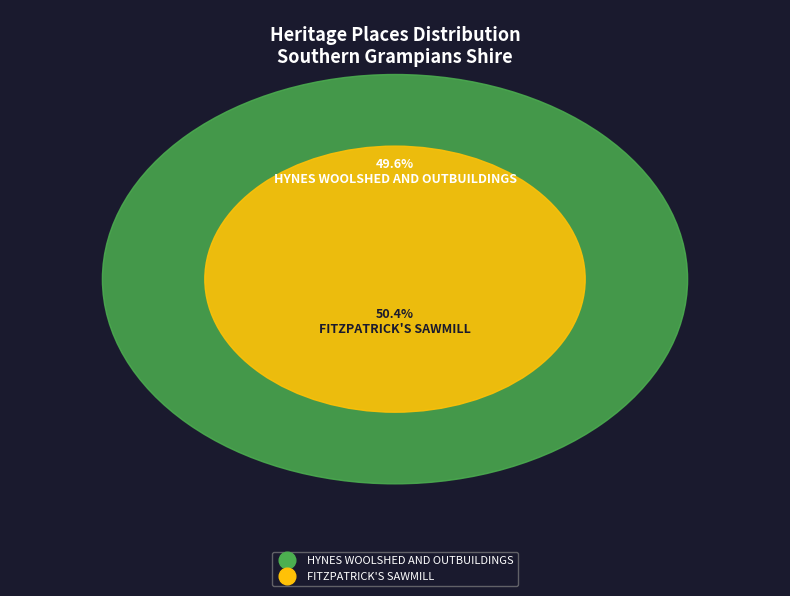

To the nearest percent, what percentage of the pie is HYNES WOOLSHED AND OUTBUILDINGS?

50%